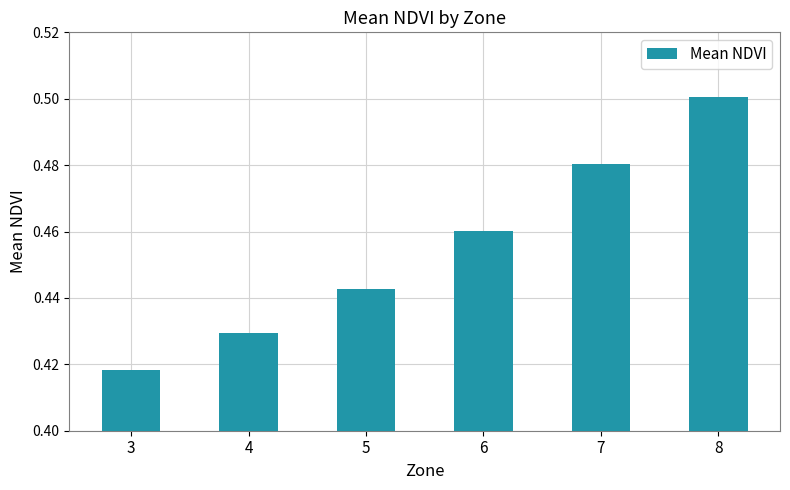

Count the values in the range 0 to 1.

6